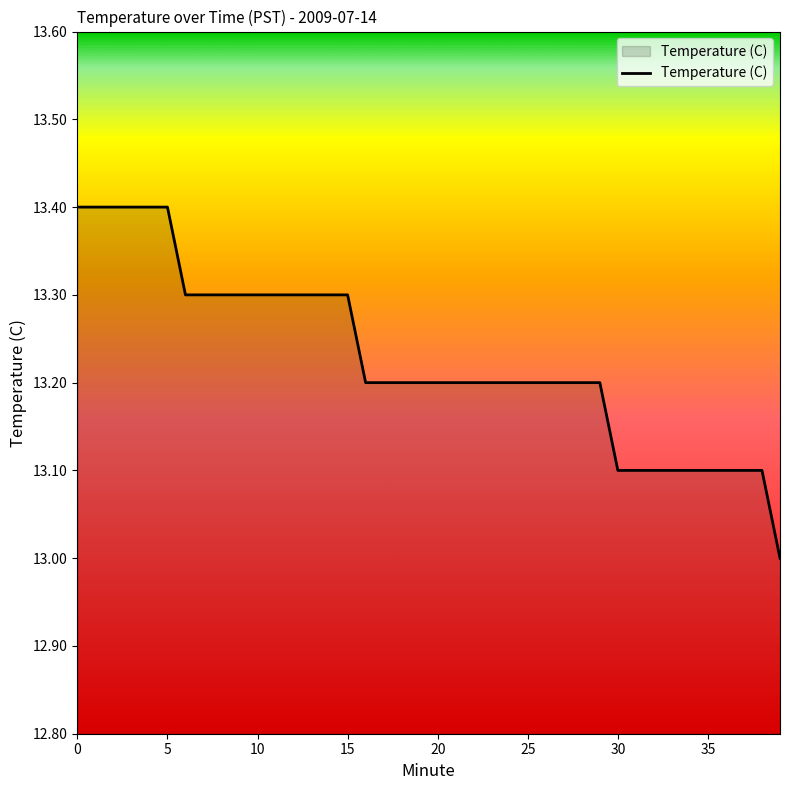

What is the difference between the maximum and minimum values?

0.4